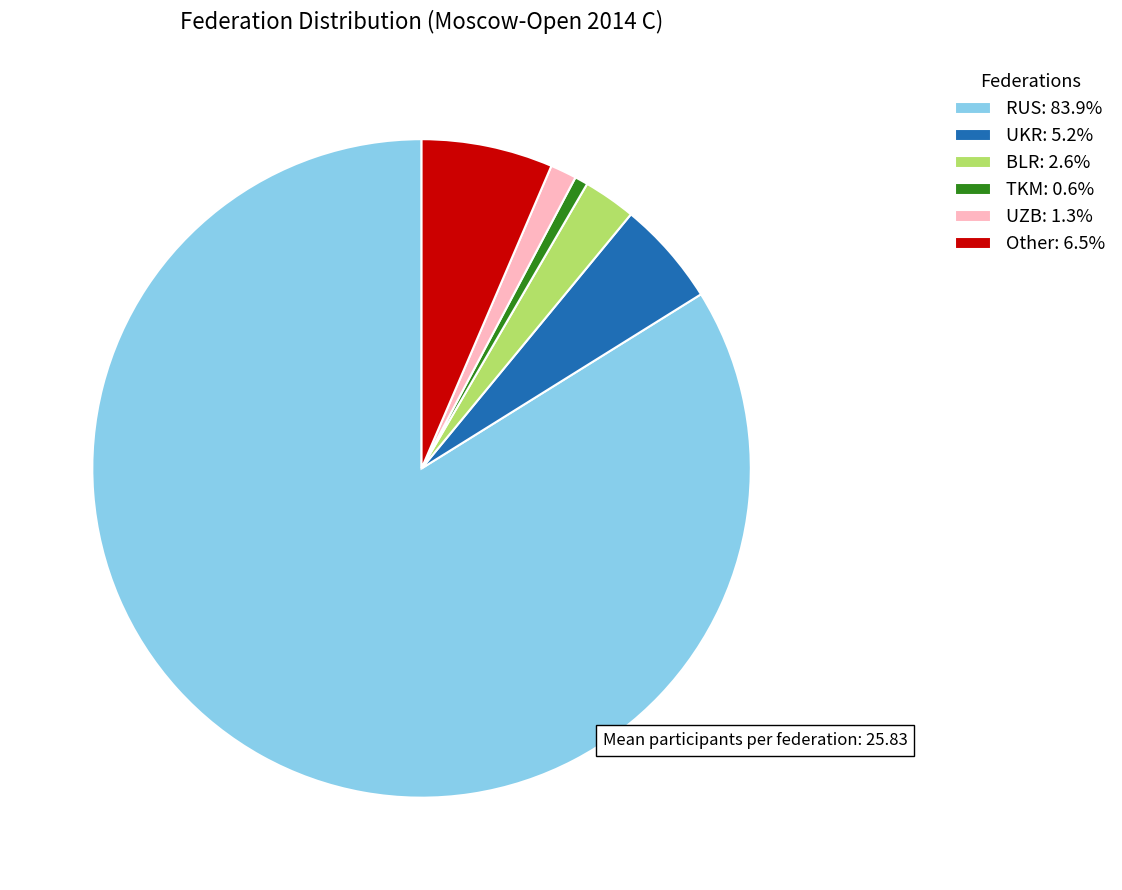

How many slices are in this pie chart?

6